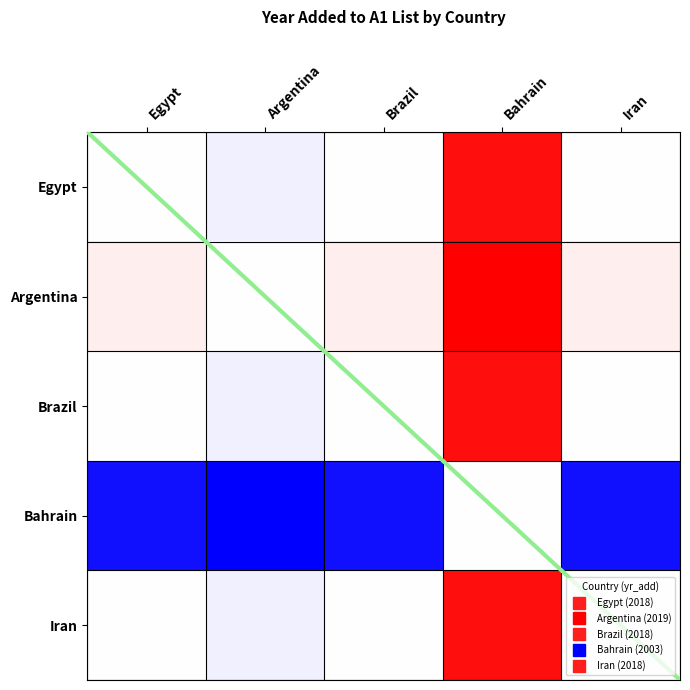

Which series has the largest total across all categories?

Argentina